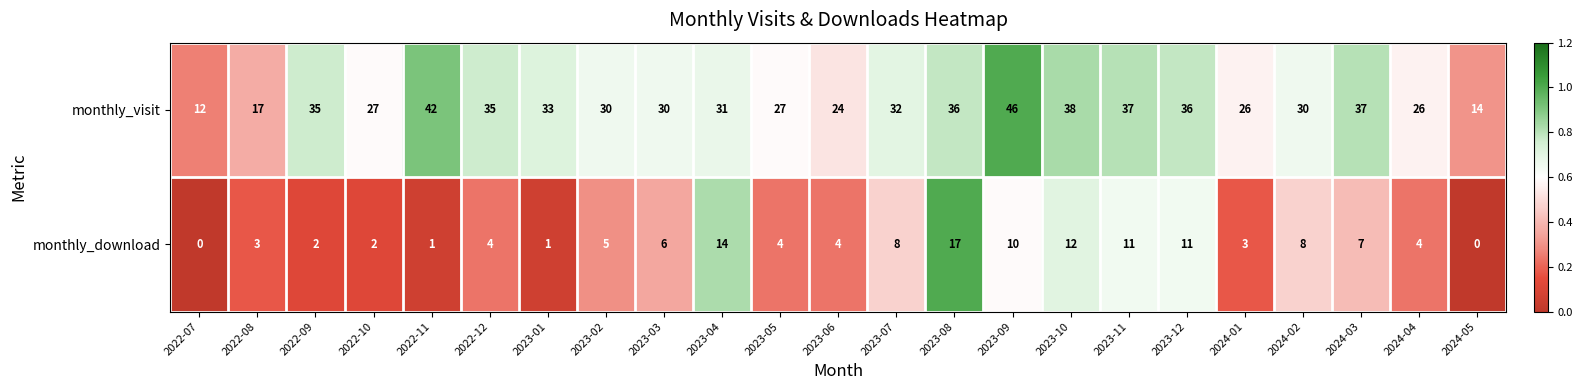

What is the difference between the highest and lowest values at 2023-06?

20